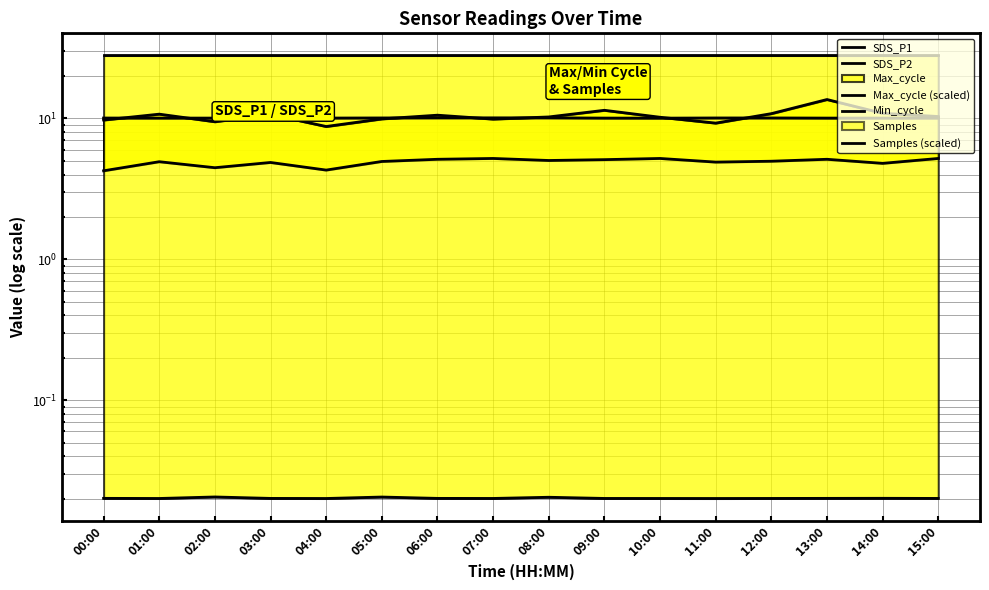

What is the sum of all Samples (scaled) values?

161.2